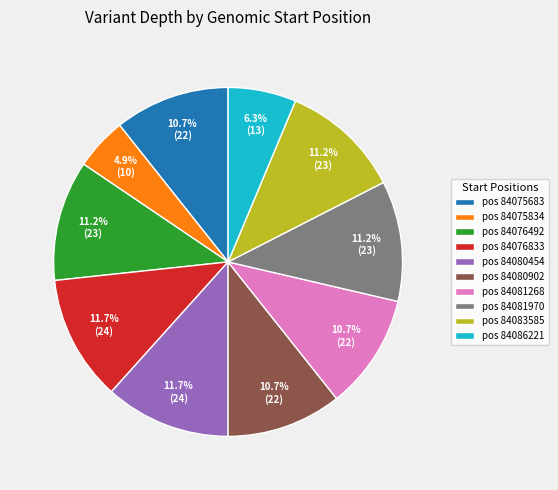

Is there any slice that represents more than half of the pie?

No